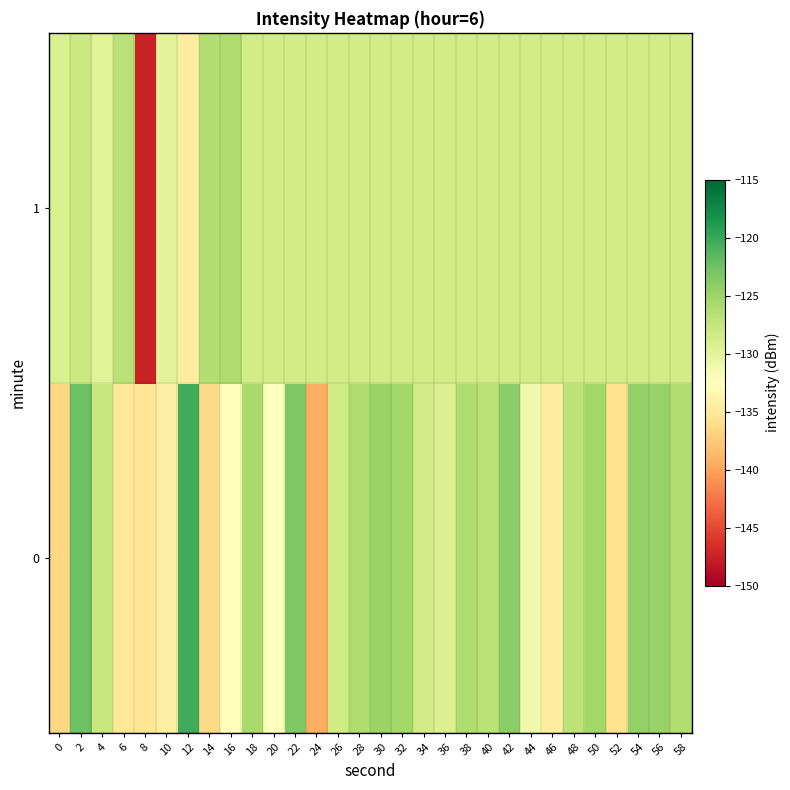

Rank the series by their average value, from highest to lowest.

0, 1